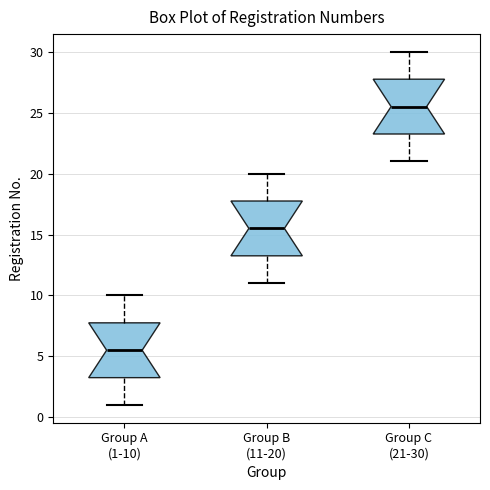

Which box has the lowest median line?

Group A (1-10)